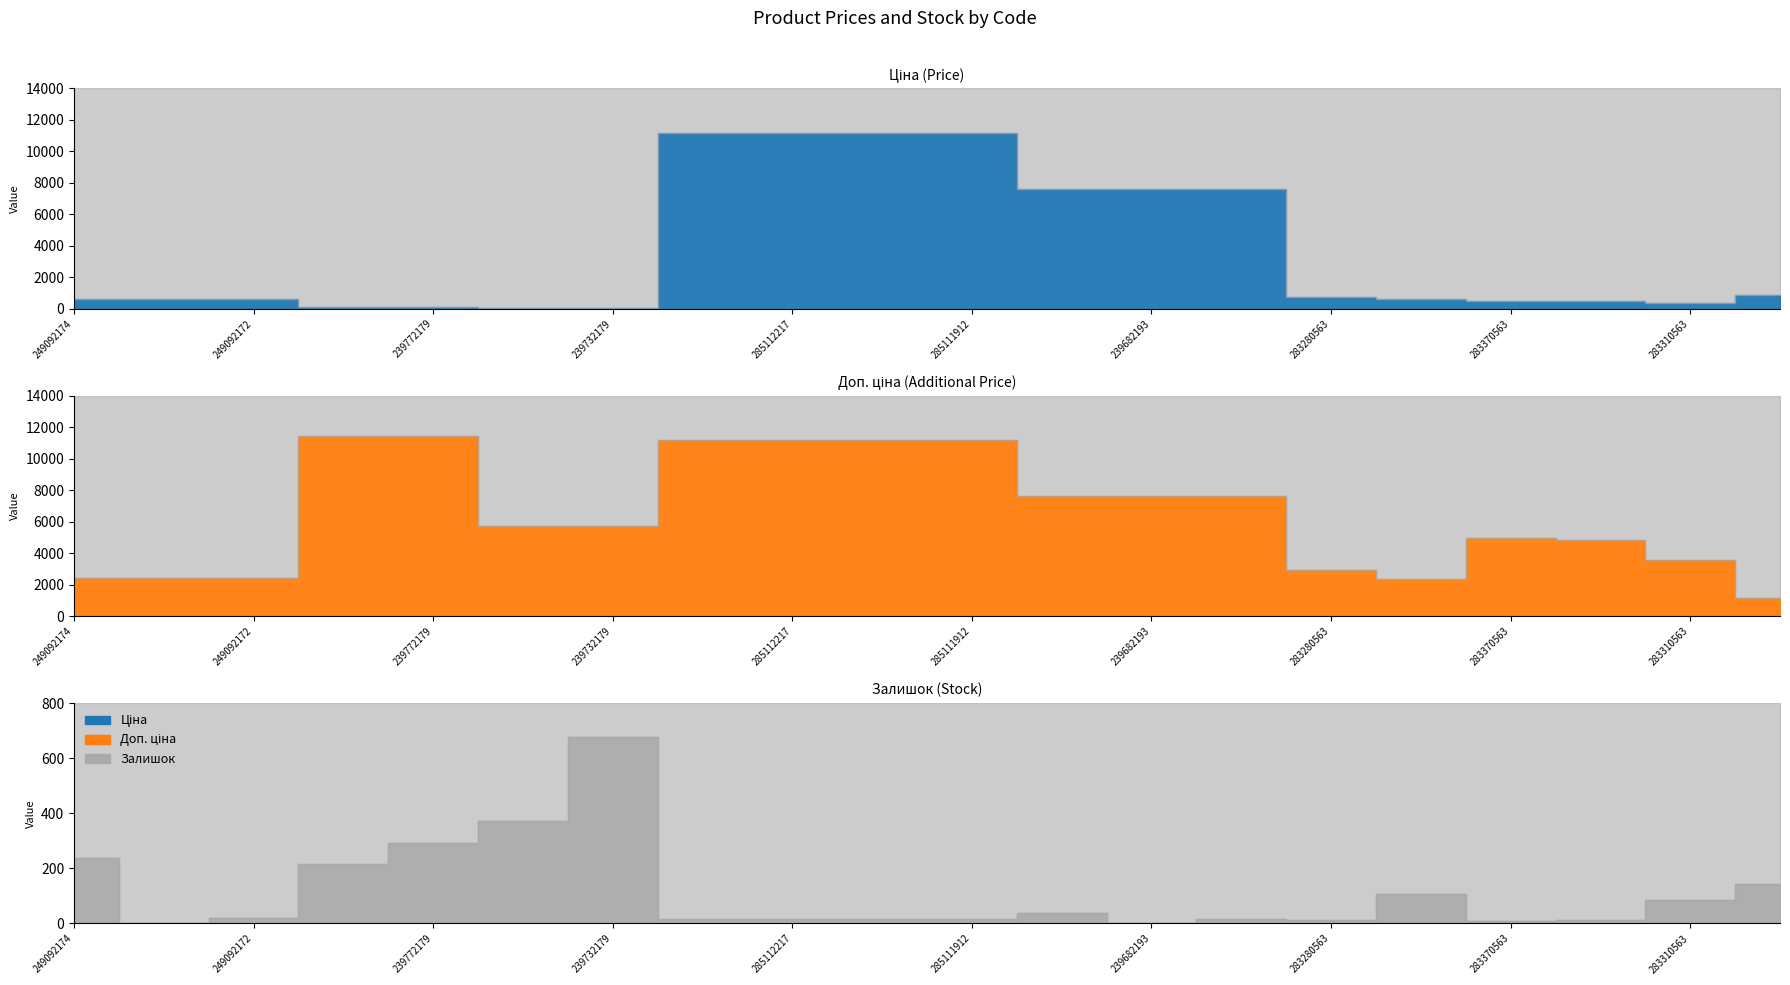

Where do Ціна and Залишок first cross each other?

249092172 and 239772195